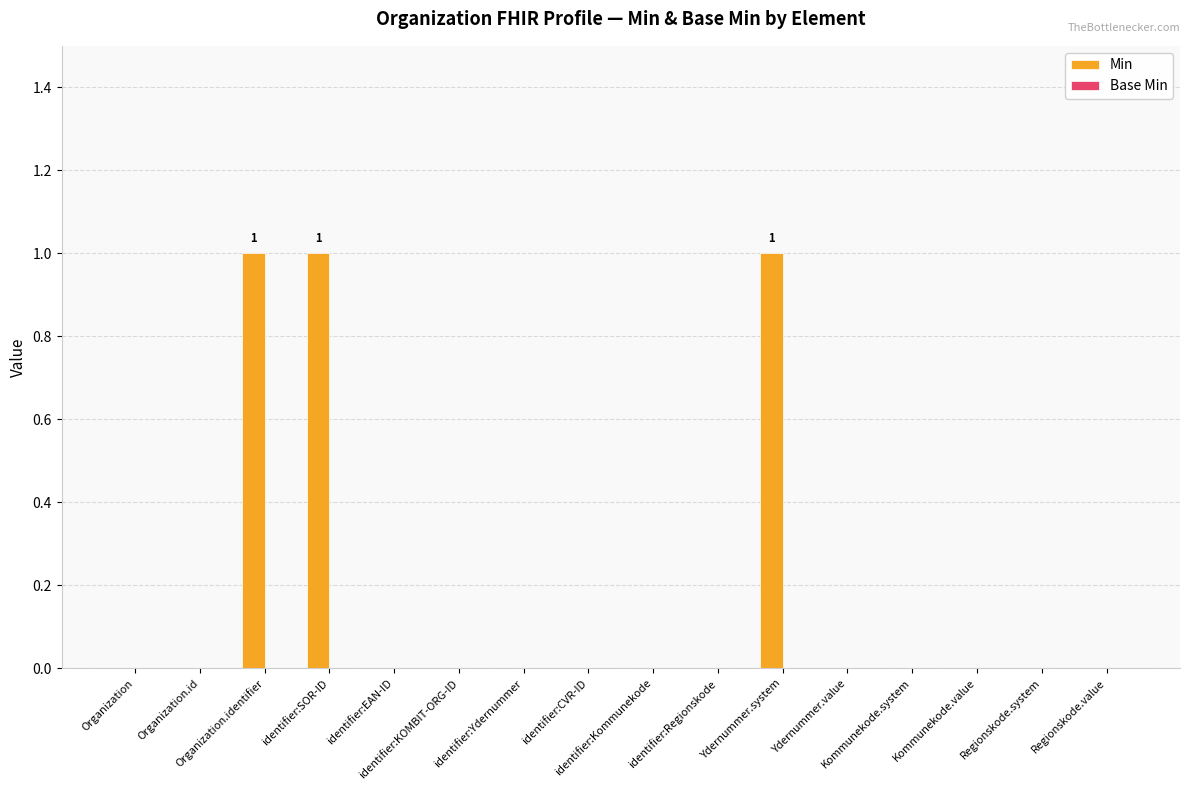

How many categories are shown in the chart?

16